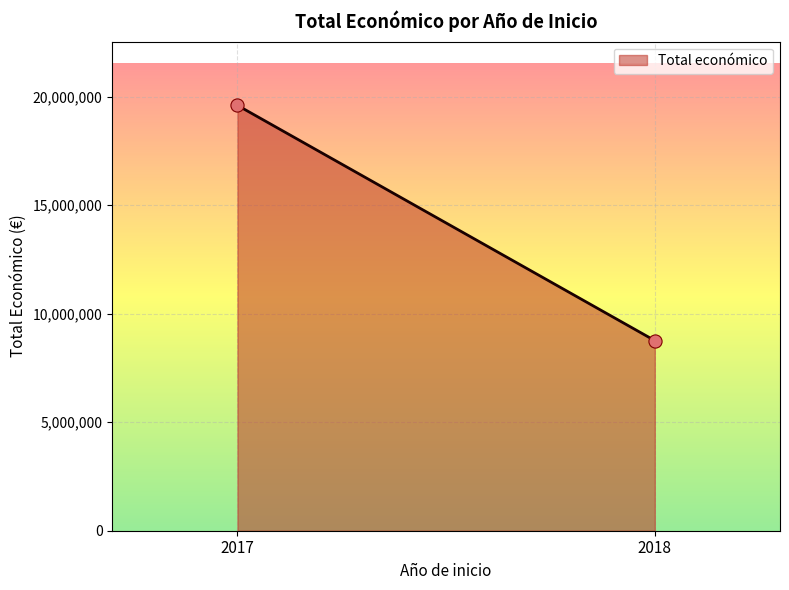

What is the range of Y values (max minus min)?

10836292